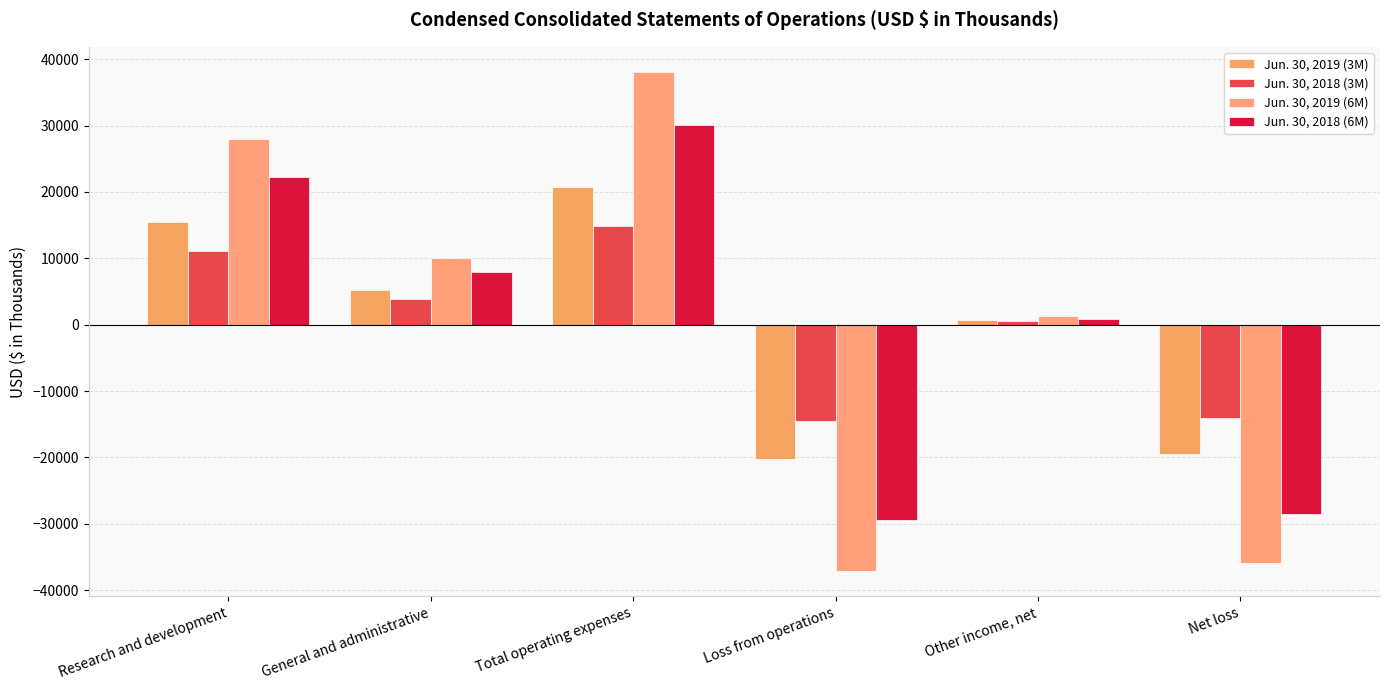

At which label does Jun. 30, 2018 (3M) first exceed 3841?

Research and development